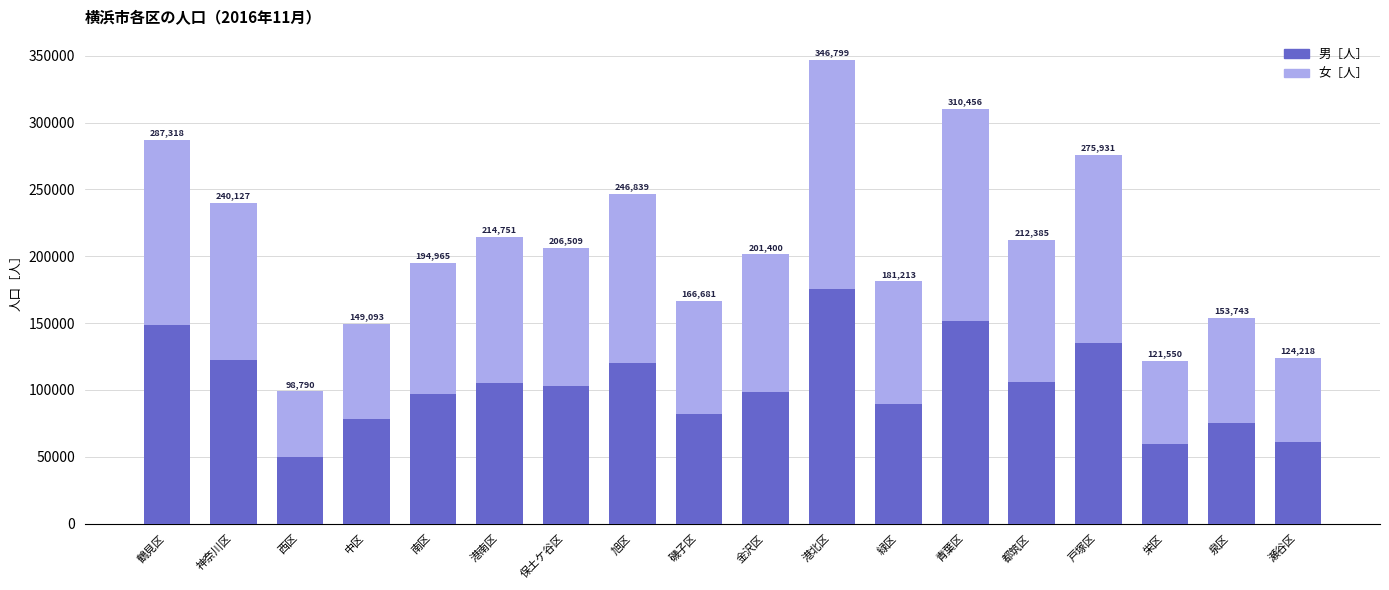

The 女［人］ series shows 78517 at 泉区. True or false?

True